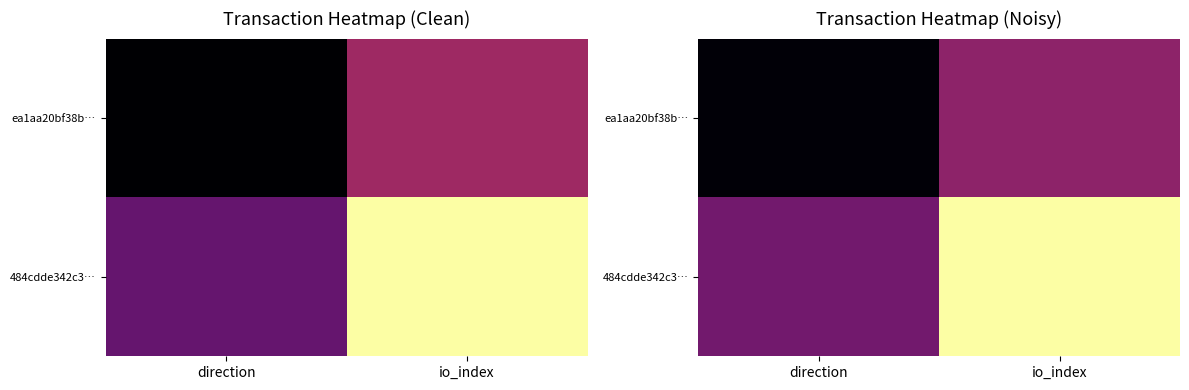

Is the value of 484cdde342c3… at direction greater than the value of ea1aa20bf38b… at io_index?

No